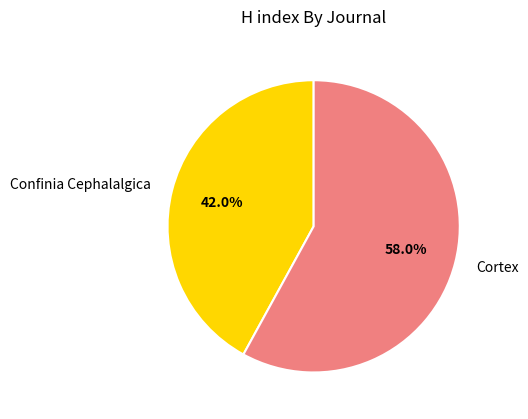

Which has a higher value, Confinia Cephalalgica or Cortex?

Cortex